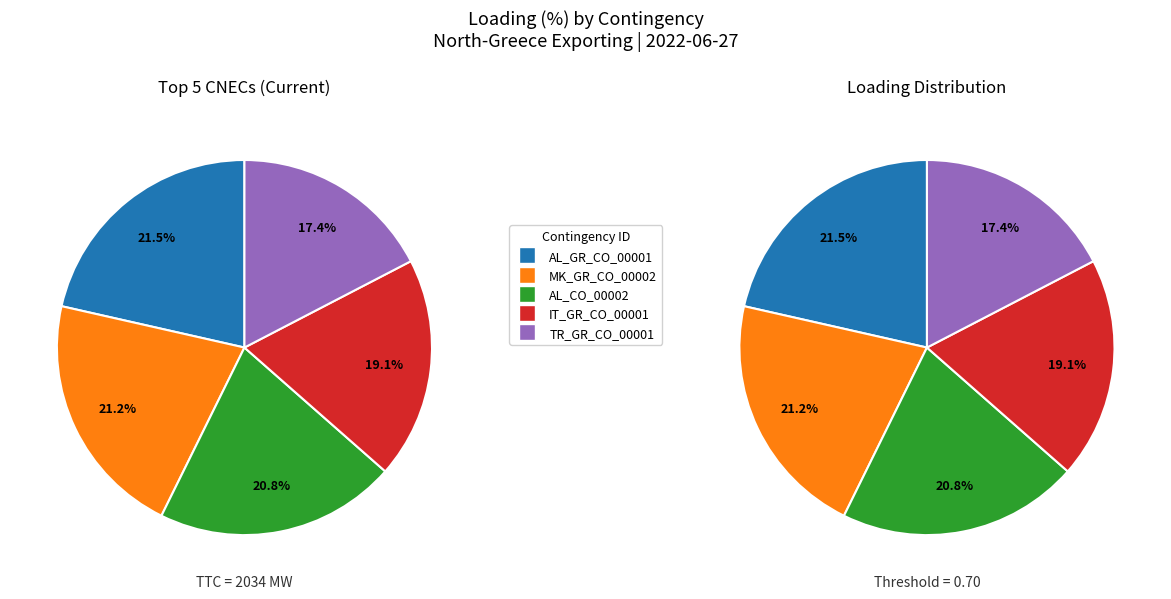

True or false: IT_GR_CO_00001 accounts for 9% of the total.

False